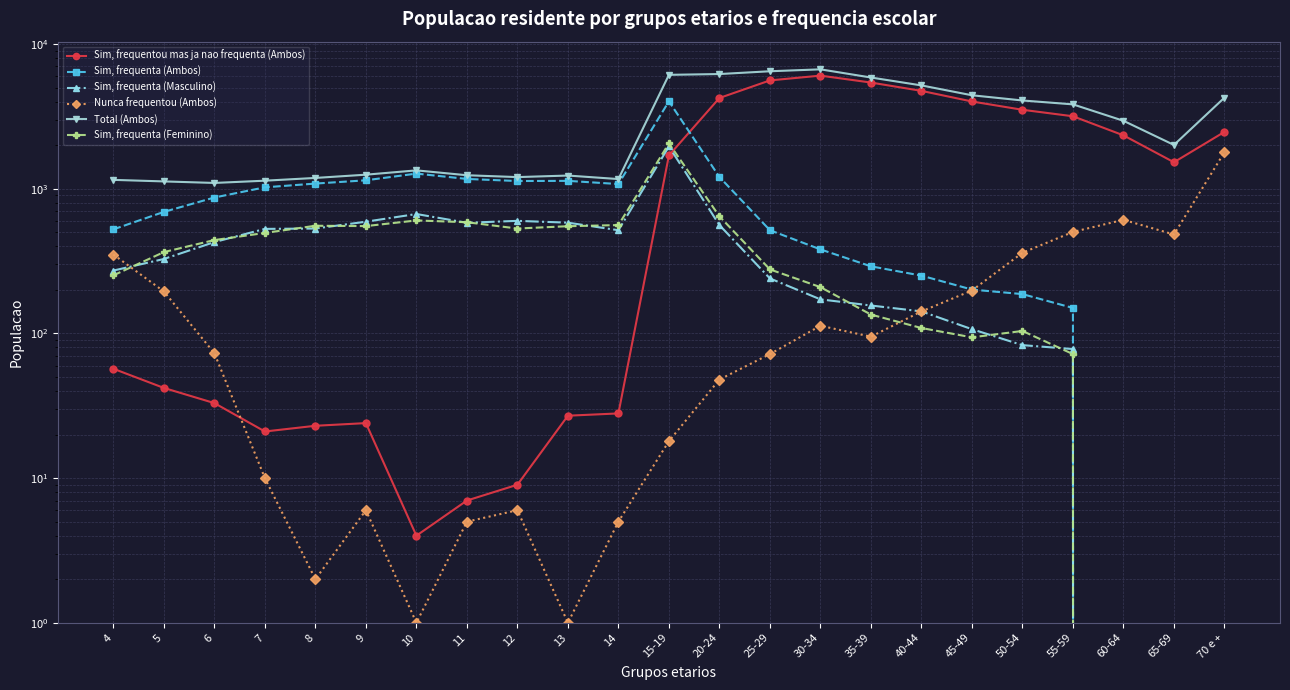

What are all the series names shown in the legend?

Sim, frequentou mas ja nao frequenta (Ambos), Sim, frequenta (Ambos), Sim, frequenta (Masculino), Nunca frequentou (Ambos), Total (Ambos), Sim, frequenta (Feminino)